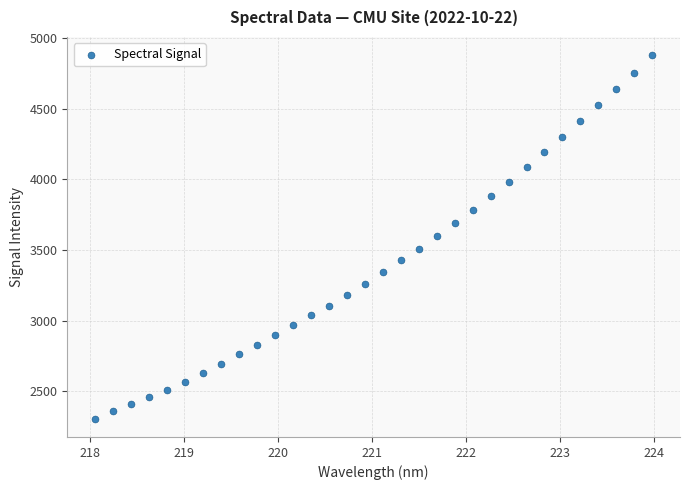

What is the range of X values (max minus min)?

5.9